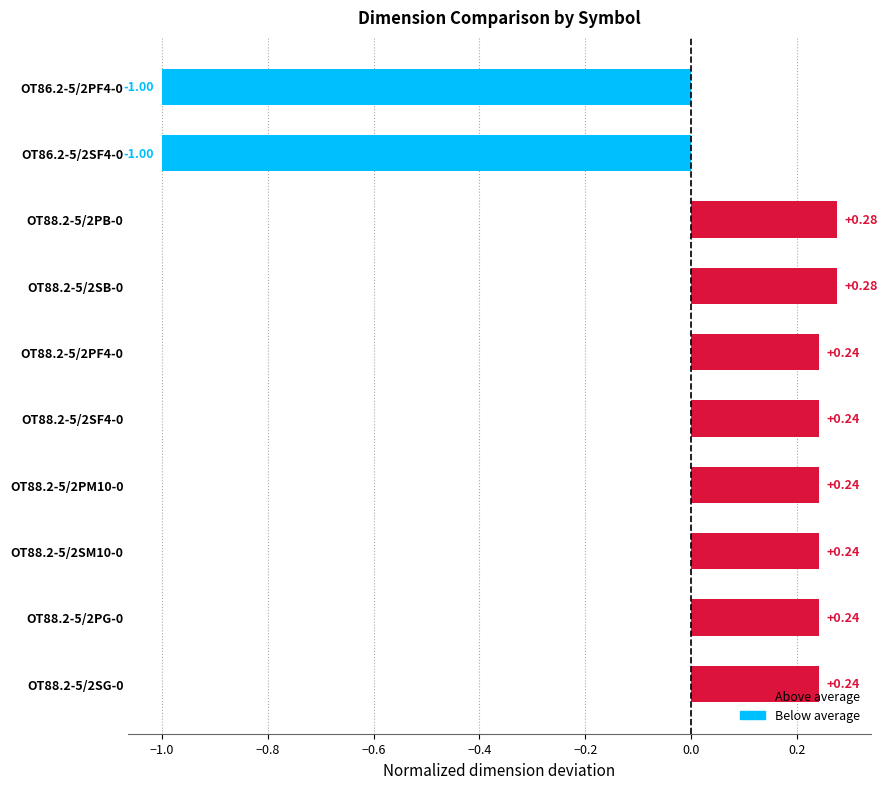

Which has a higher value, OT88.2-5/2PB-0 or OT88.2-5/2PF4-0?

OT88.2-5/2PB-0